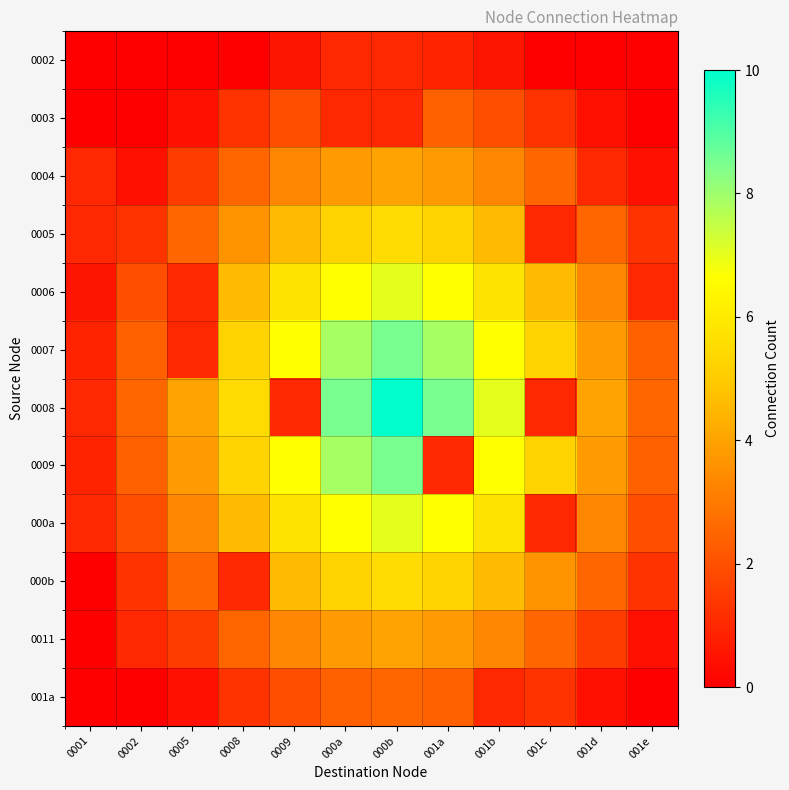

List the series in order of their peak value, lowest first.

0002, 0003, 001a, 0004, 0011, 0005, 000b, 0006, 000a, 0007, 0009, 0008